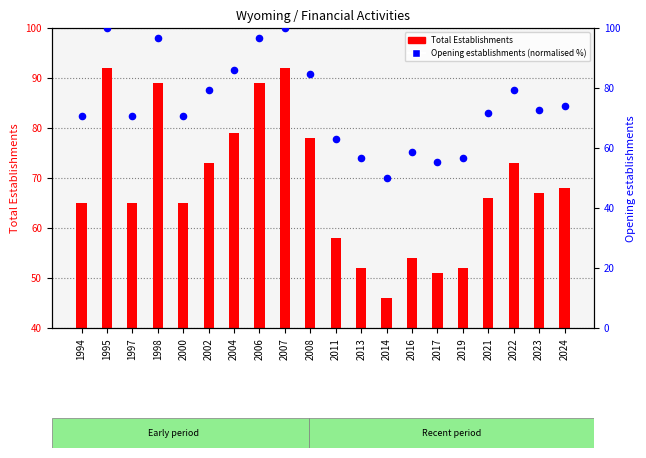

Approximately how many times larger is the value at 2013 compared to 1997?

0.8